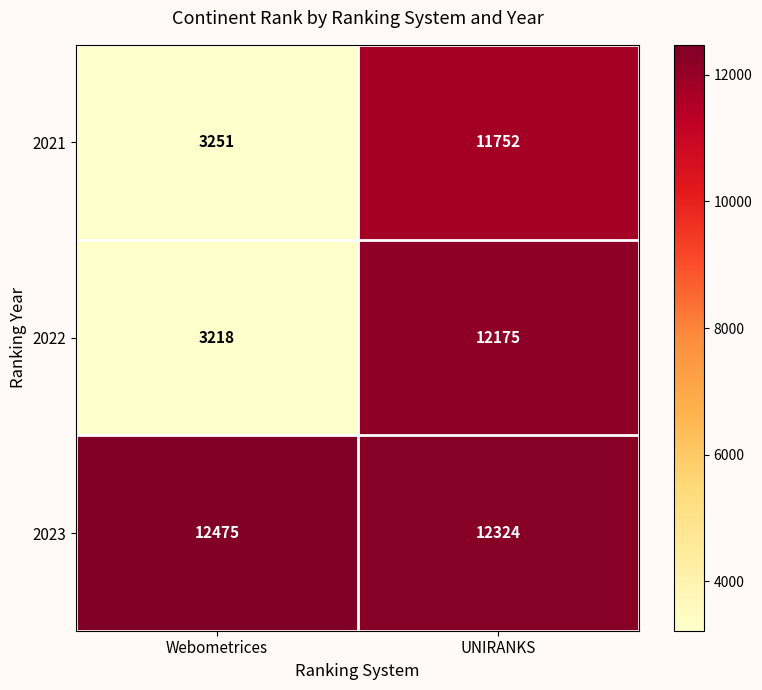

What is the sum of all 2021 values?

15003